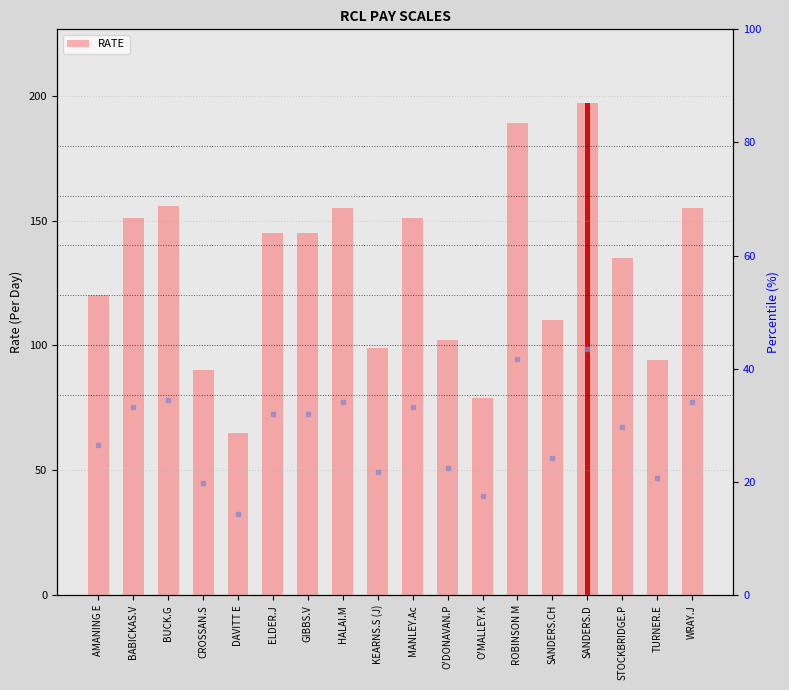

List the labels in order of value, largest first.

SANDERS.D, ROBINSON M, BUCK.G, HALAI.M, WRAY.J, BABICKAS.V, MANLEY.Ac, ELDER.J, GIBBS.V, STOCKBRIDGE.P, AMANING E, SANDERS.CH, O'DONAVAN.P, KEARNS.S (J), TURNER.E, CROSSAN.S, O'MALLEY.K, DAVITT E